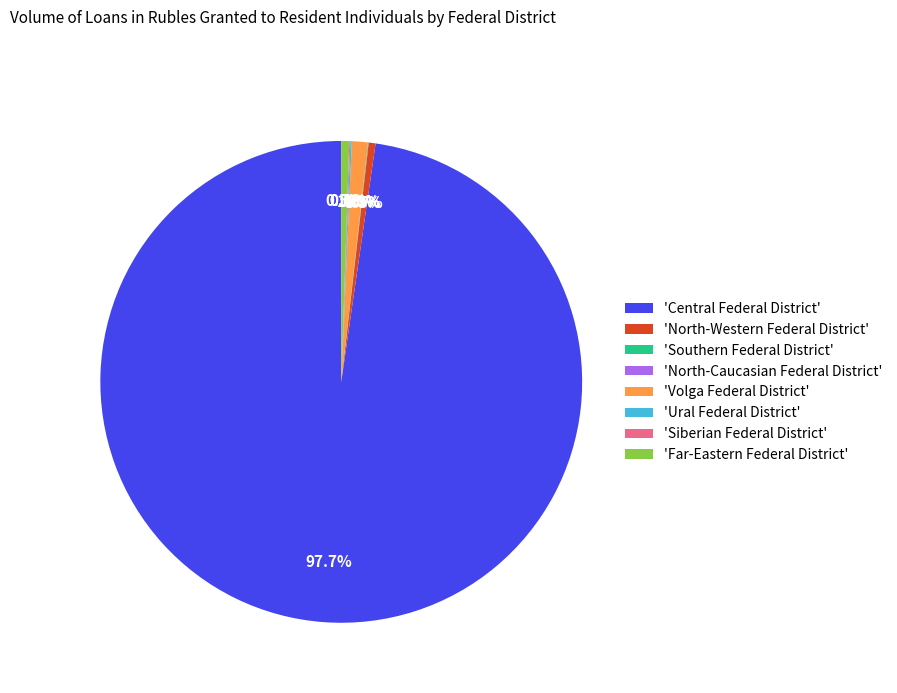

Which category has the biggest portion of the pie?

'Central Federal District'